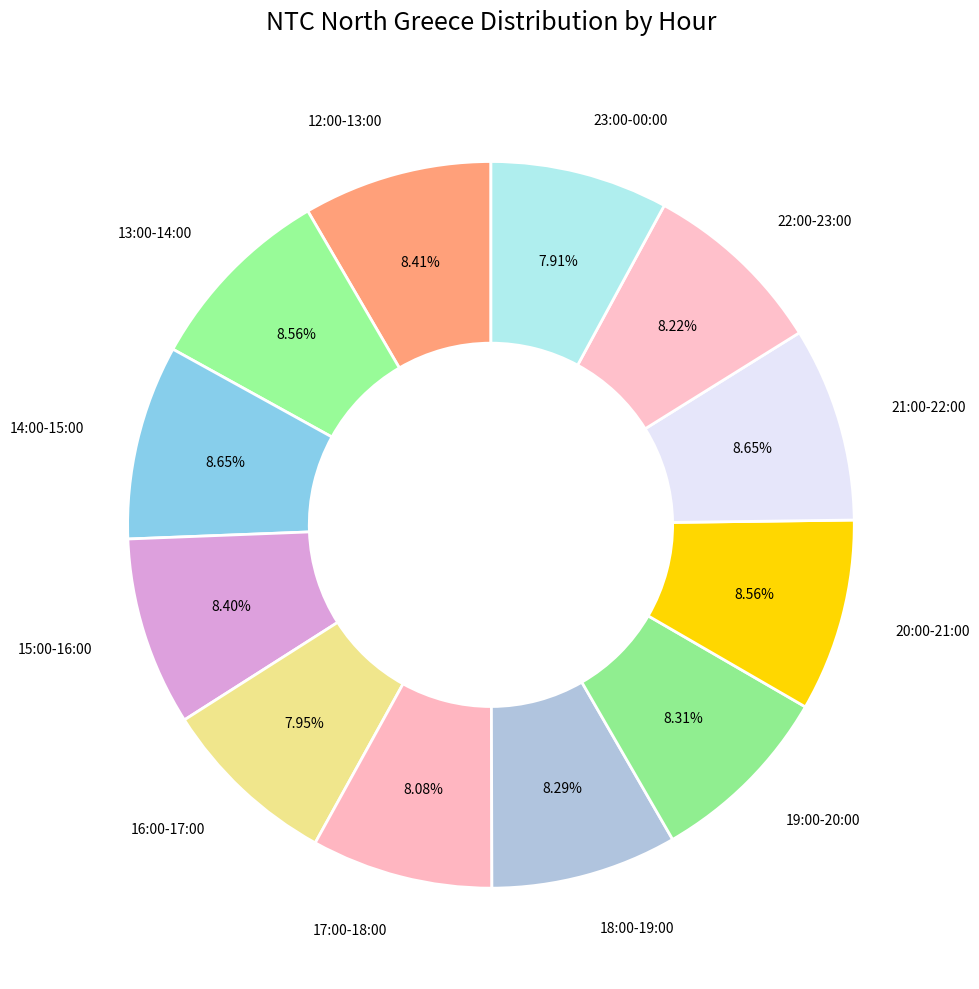

How many segments does this pie chart have?

12